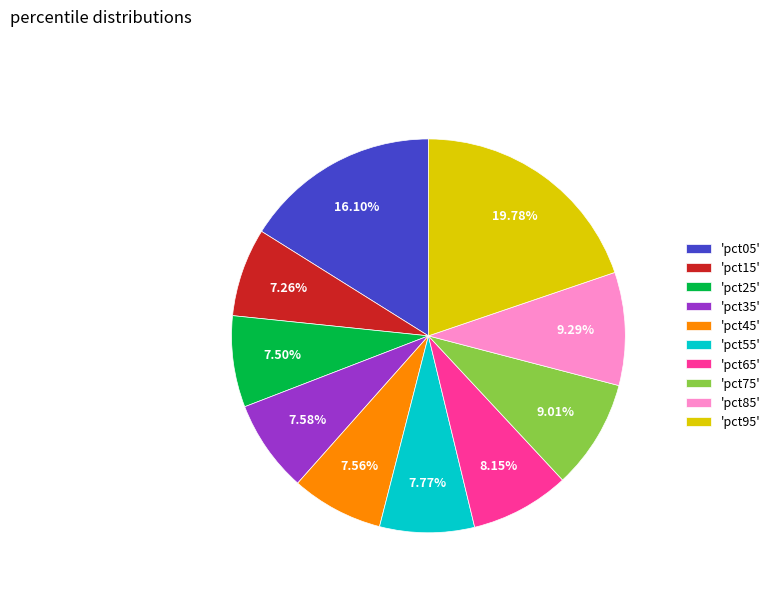

Combined, do 'pct15' and 'pct25' account for over 50%?

No